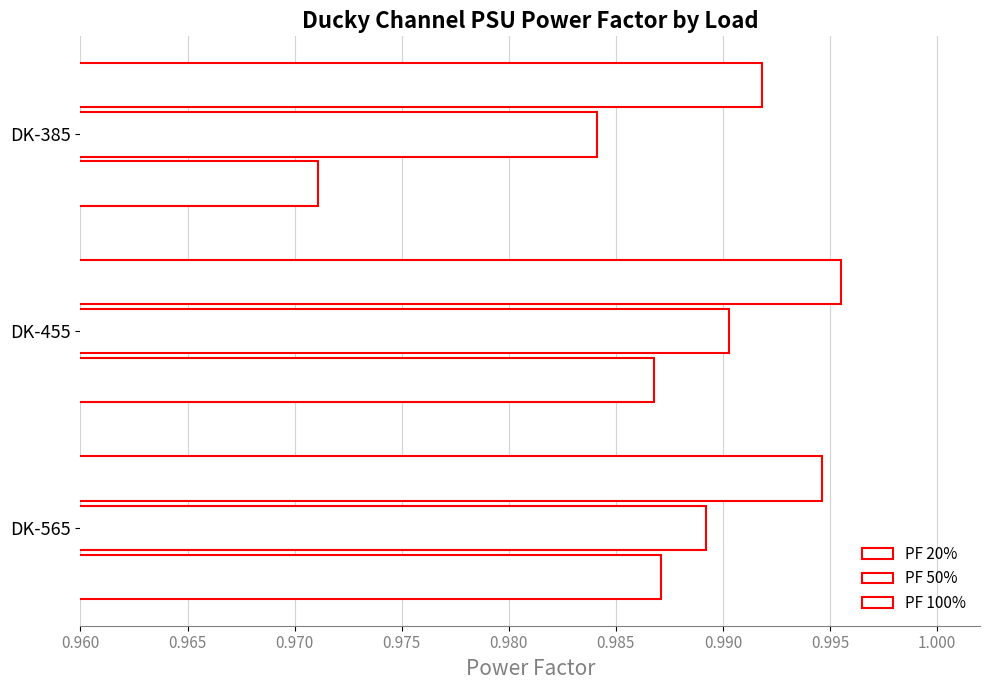

How many data points does each series have?

3